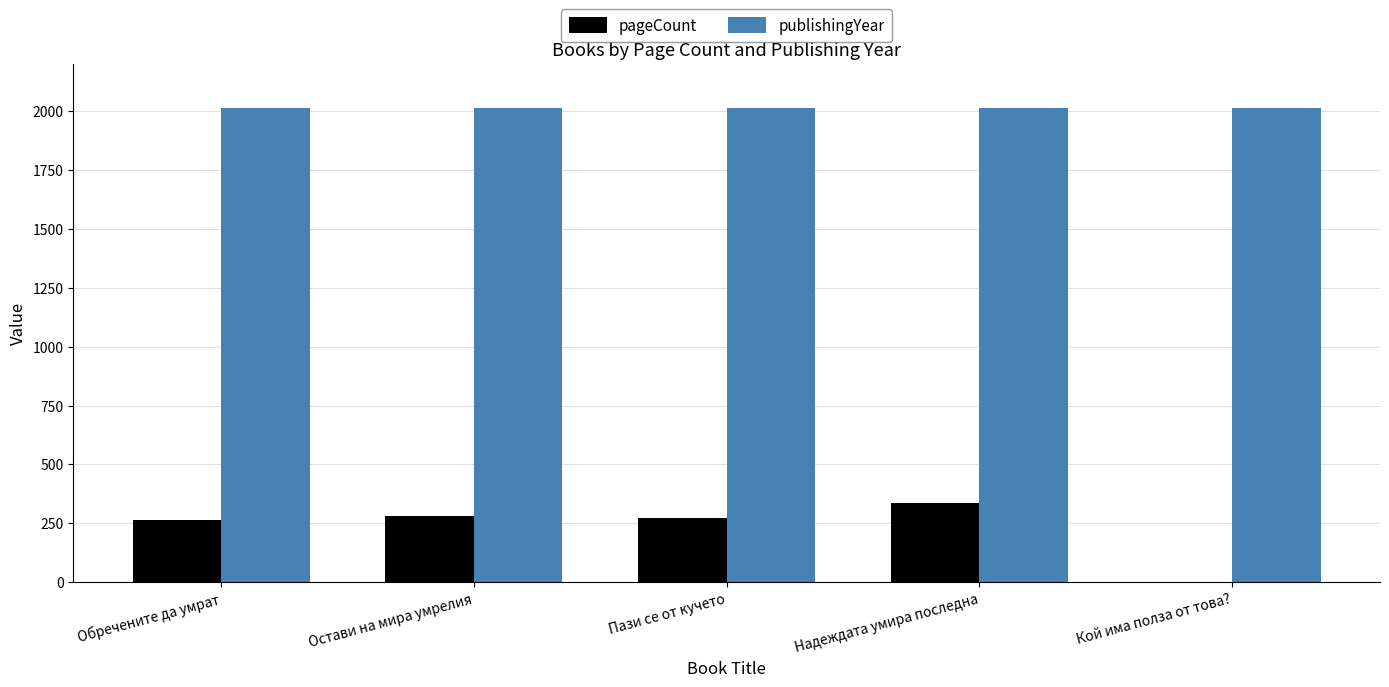

What is the sum of all publishingYear values?

10067